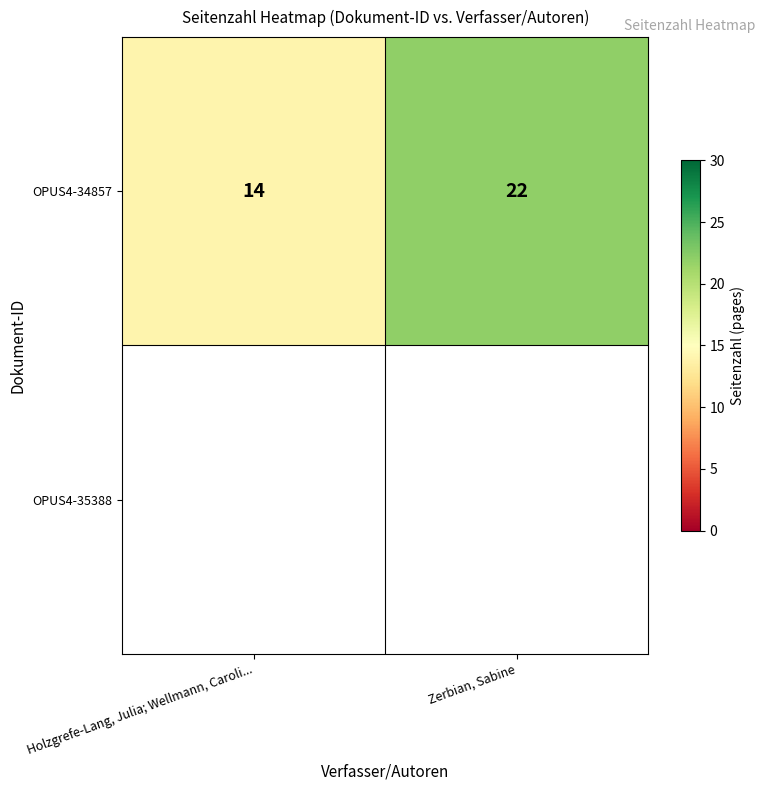

Which label corresponds to the smallest value in the chart?

Holzgrefe-Lang, Julia; Wellmann, Caroli...